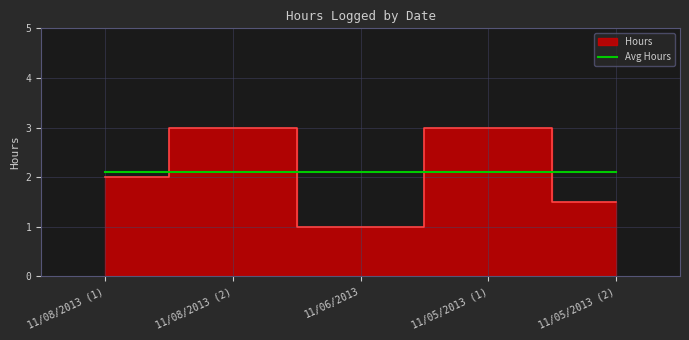

What is the value of the 1st point from the left?

2.0